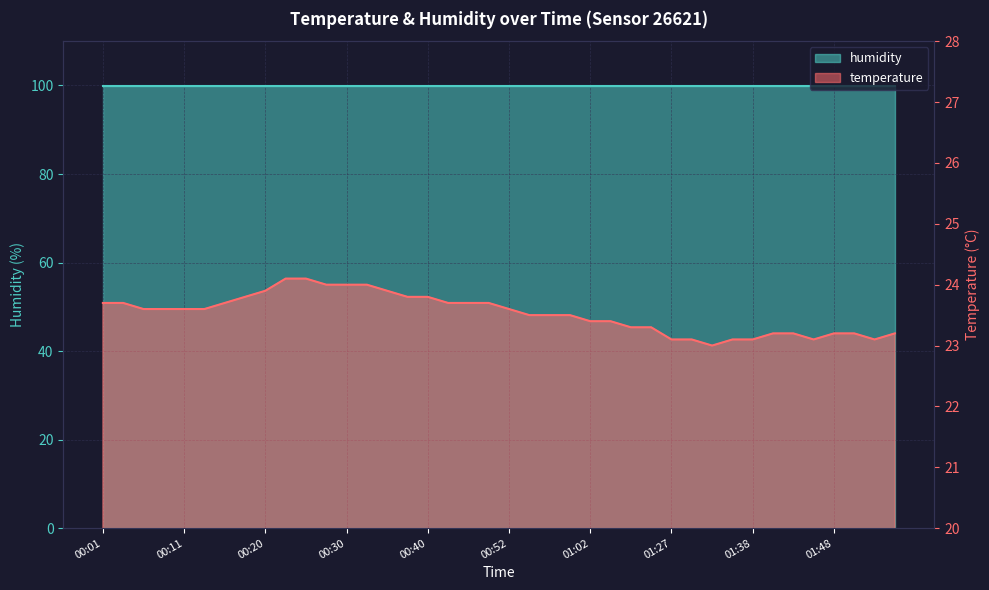

Reading right to left, transcribe all the data shown in this chart.

01:55=23.2	01:53=23.1	01:50=23.2	01:48=23.2	01:46=23.1	01:43=23.2	01:41=23.2	01:38=23.1	01:35=23.1	01:33=23.0	01:30=23.1	01:27=23.1	01:19=23.3	01:16=23.3	01:04=23.4	01:02=23.4	01:00=23.5	00:57=23.5	00:55=23.5	00:52=23.6	00:50=23.7	00:47=23.7	00:45=23.7	00:40=23.8	00:37=23.8	00:35=23.9	00:33=24.0	00:30=24.0	00:28=24.0	00:25=24.1	00:23=24.1	00:20=23.9	00:18=23.8	00:15=23.7	00:13=23.6	00:11=23.6	00:08=23.6	00:06=23.6	00:03=23.7	00:01=23.7